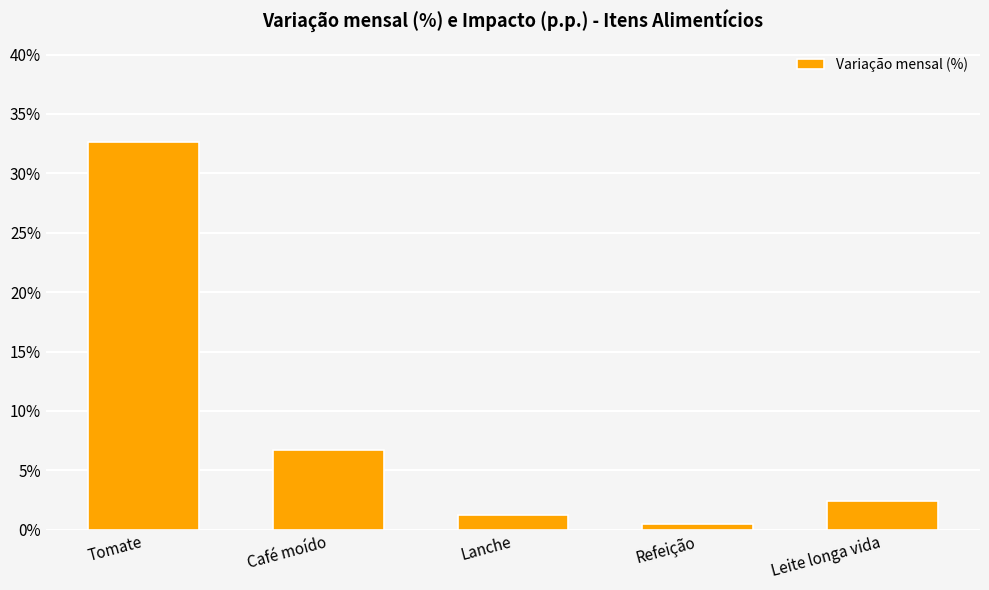

What is the change in value from Tomate to Refeição?

-32.2